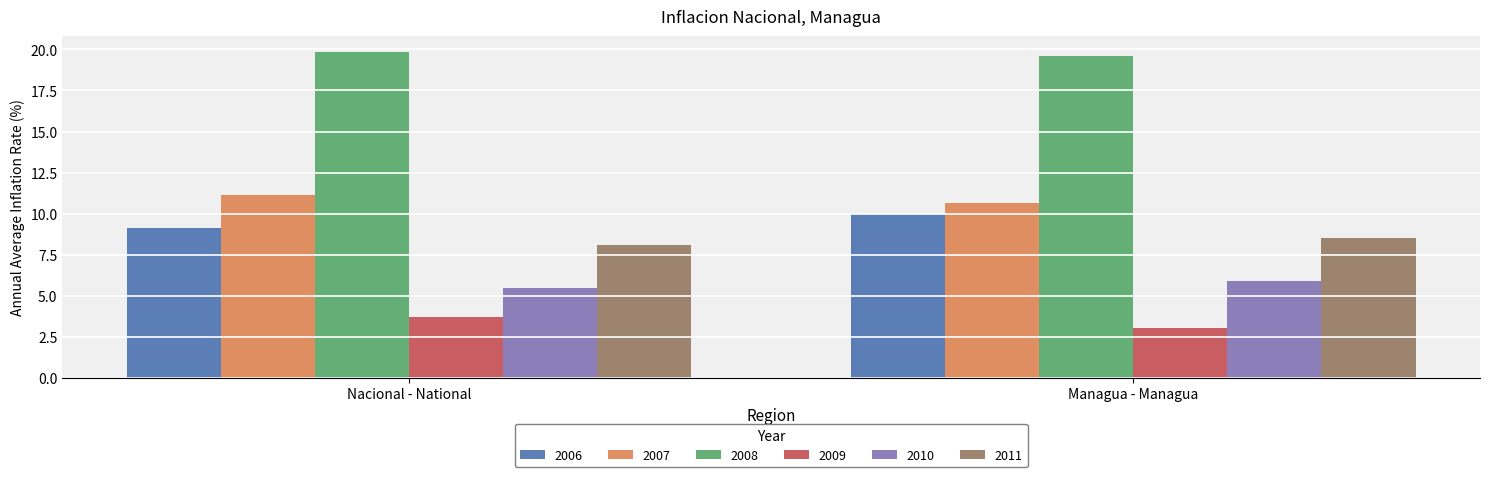

How many bars are there in each group?

6